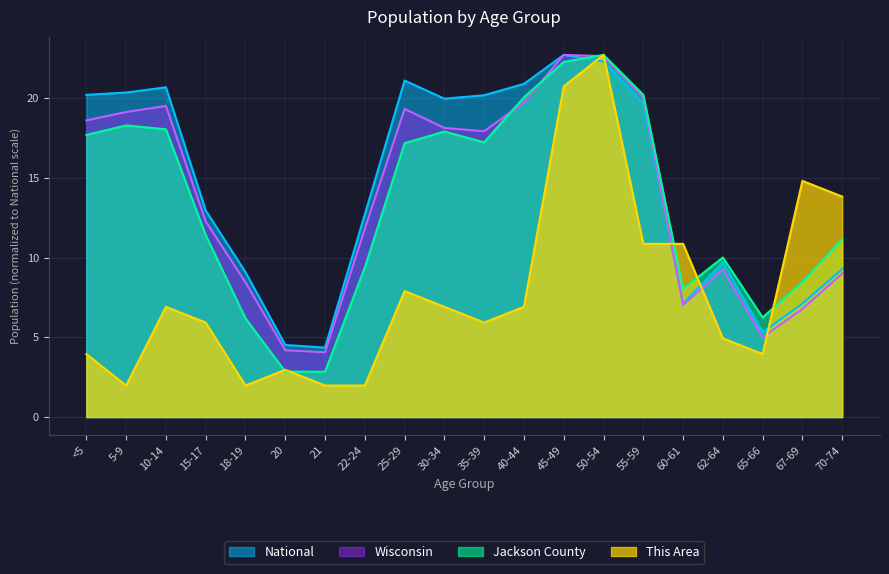

What are all the series names shown in the legend?

National, Wisconsin, Jackson County, This Area